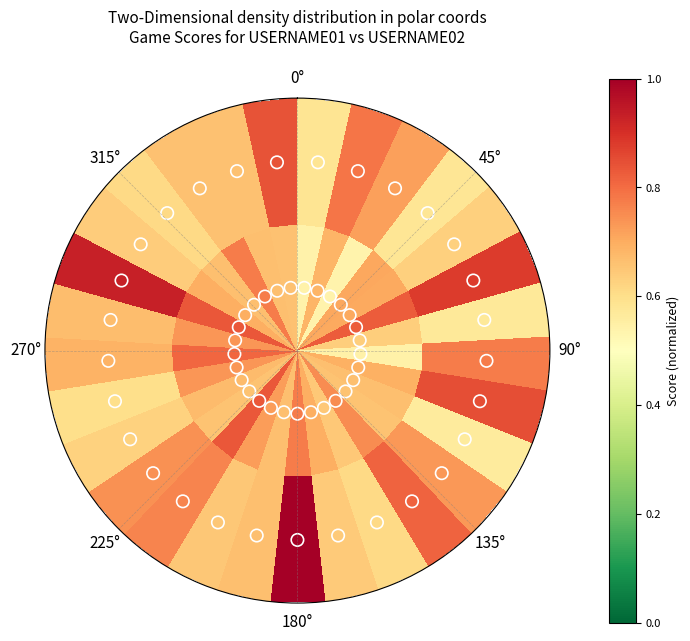

At how many categories does at least one series exceed 0?

29